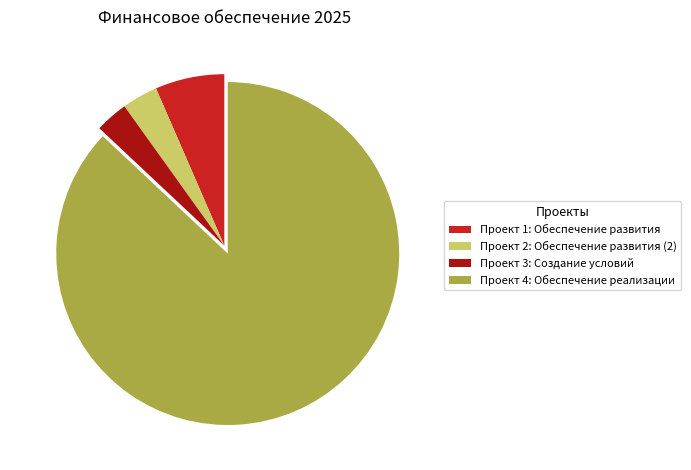

Is there any slice that represents more than half of the pie?

Yes